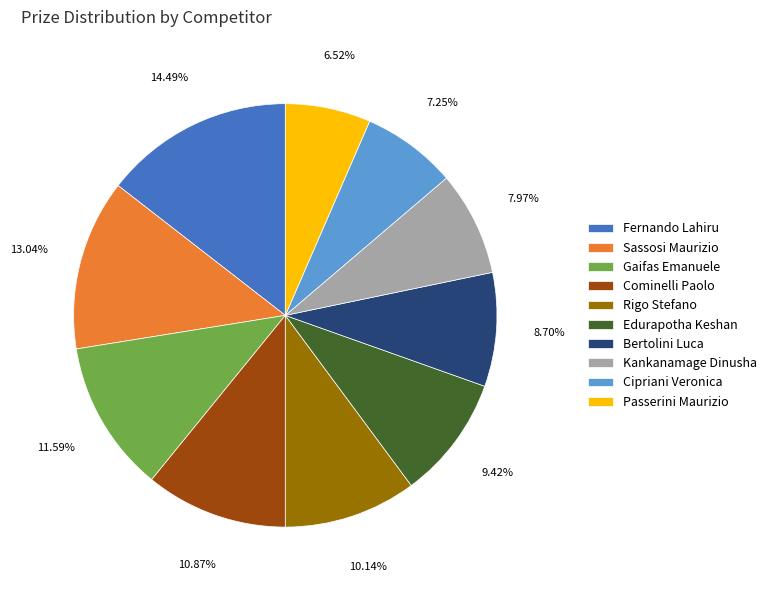

Is there a majority slice in this chart?

No